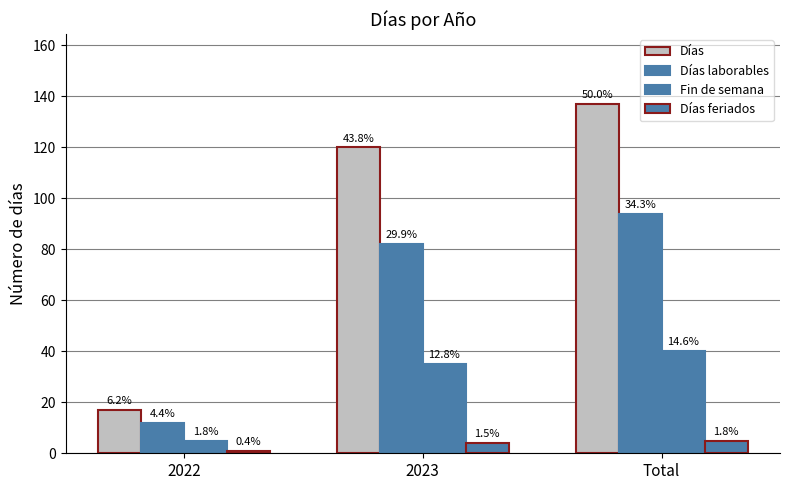

Reading left to right, extract all data points from this chart.

Días: 2022=17	2023=120	Total=137
Días laborables: 2022=12	2023=82	Total=94
Fin de semana: 2022=5	2023=35	Total=40
Días feriados: 2022=1	2023=4	Total=5